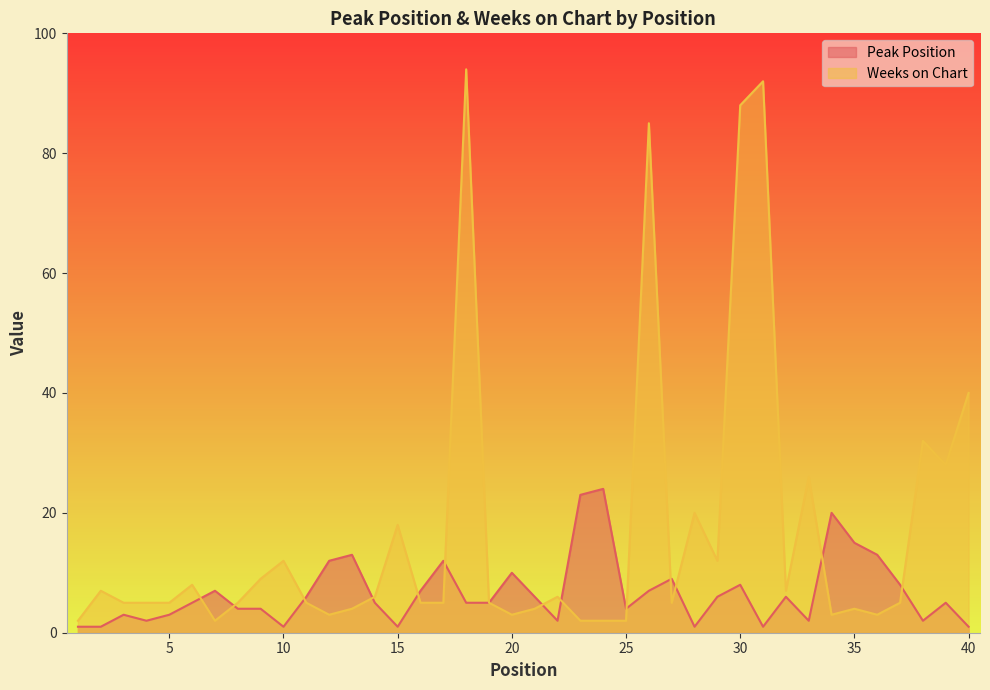

Which series ends up on top after the final intersection of Peak Position and Weeks on Chart?

Weeks on Chart